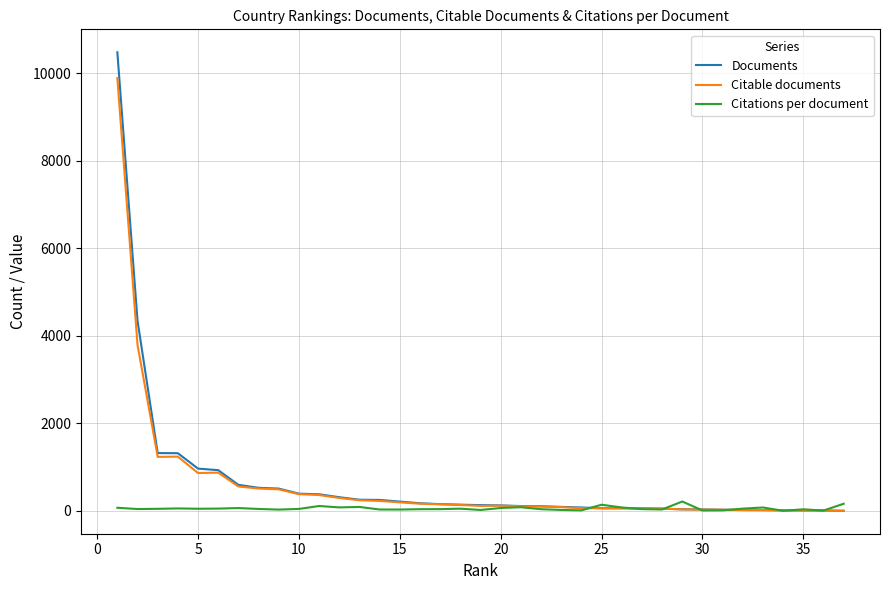

Which series has the largest range (max minus min)?

Documents